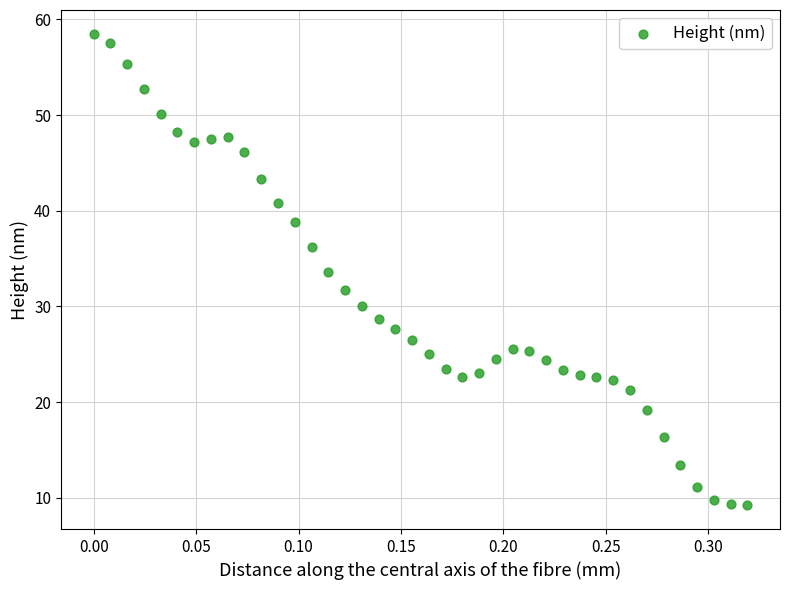

What Y value in the scatter plot is closest to 33?

33.6